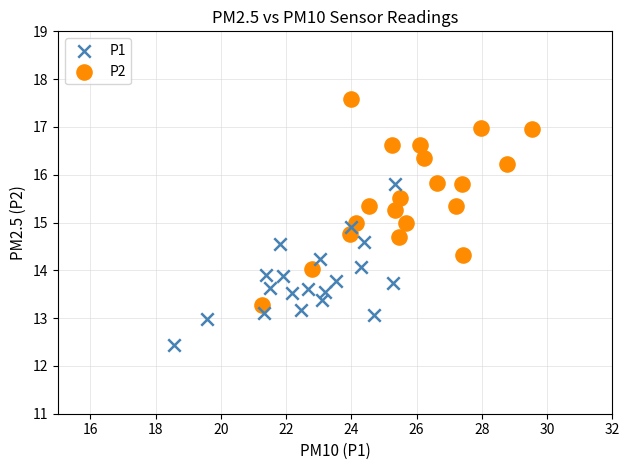

Which series contains the highest Y value?

P2